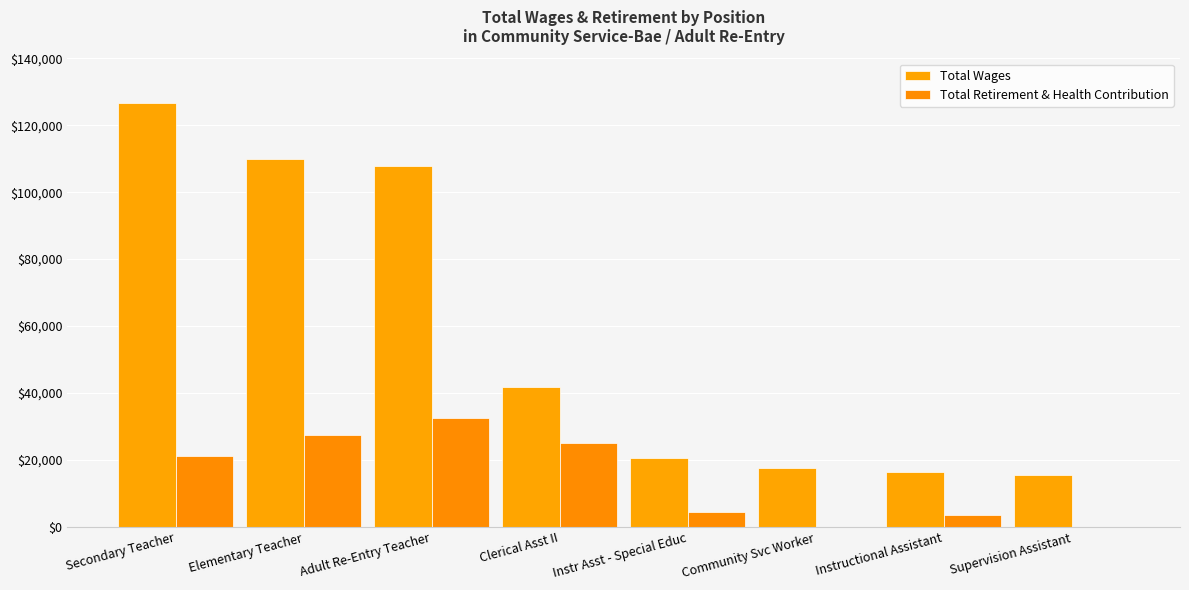

Reading left to right, list all the values displayed in this chart.

Total Wages: 126514	110021	107820	41837	20705	17557	16405	15420
Total Retirement & Health Contribution: 21333	27554	32618	24980	4614	0	3565	0